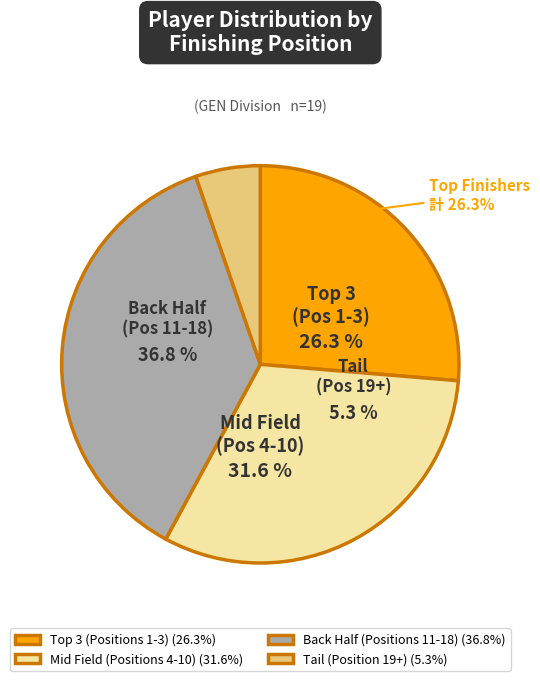

Is there a majority slice in this chart?

No